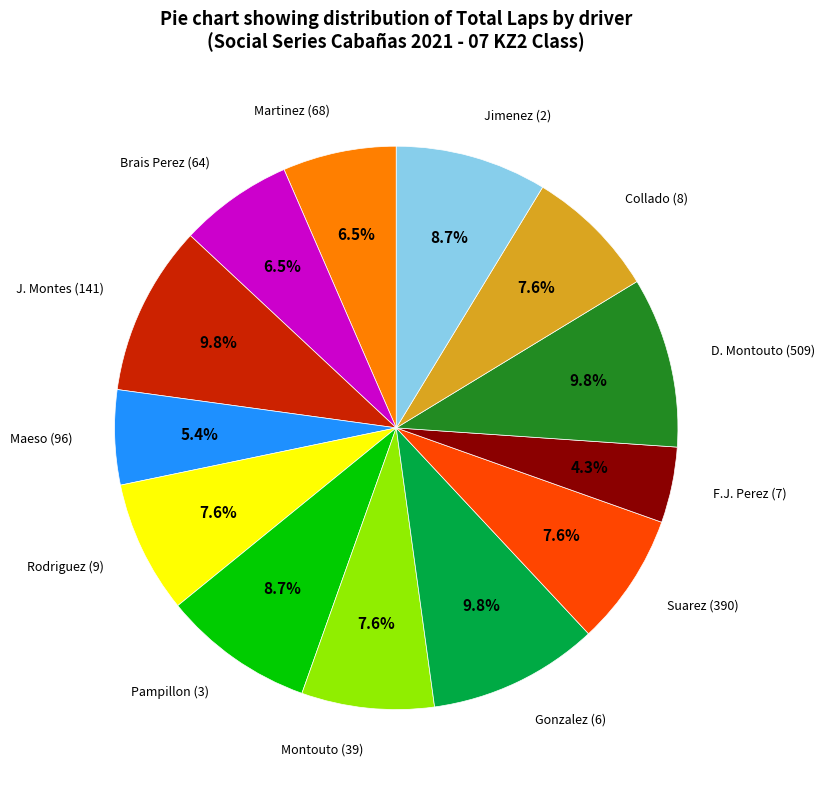

Is there any slice that represents more than half of the pie?

No